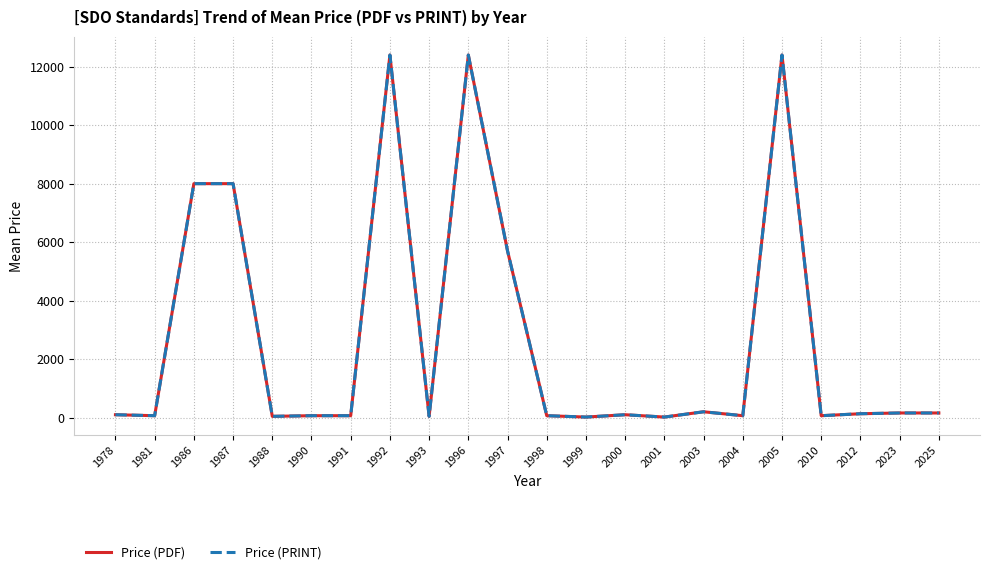

True or false: Price (PDF) and Price (PRINT) cross at least once.

False